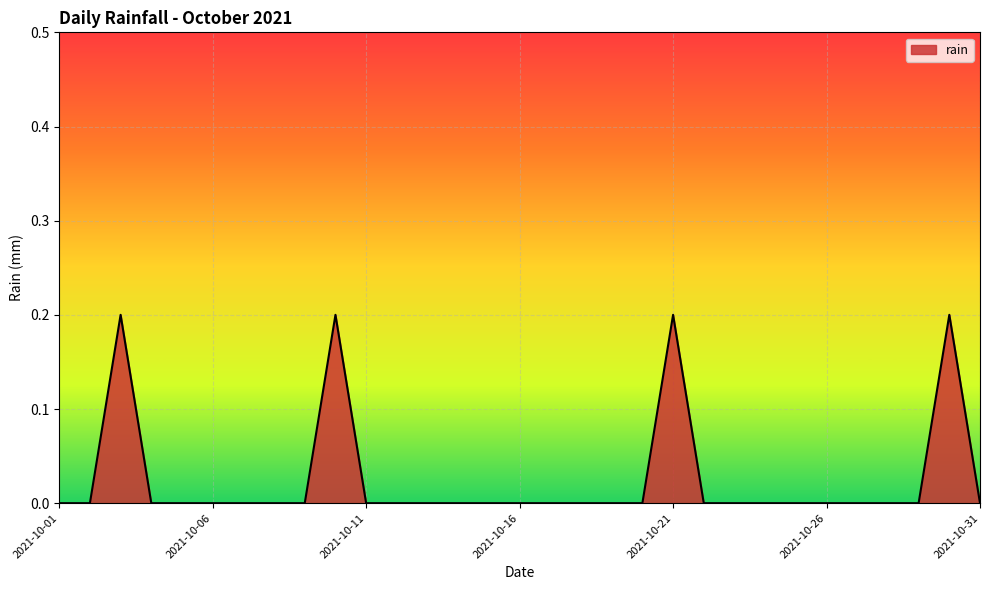

How many lines are shown in the chart?

1